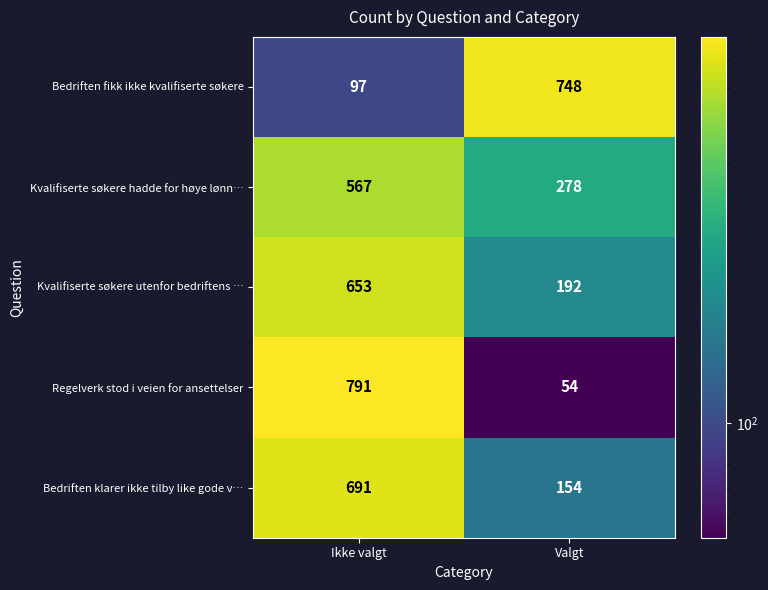

Reading right to left, extract all data points from this chart.

Bedriften fikk ikke kvalifiserte søkere: 748	97
Kvalifiserte søkere hadde for høye lønn…: 278	567
Kvalifiserte søkere utenfor bedriftens …: 192	653
Regelverk stod i veien for ansettelser: 54	791
Bedriften klarer ikke tilby like gode v…: 154	691